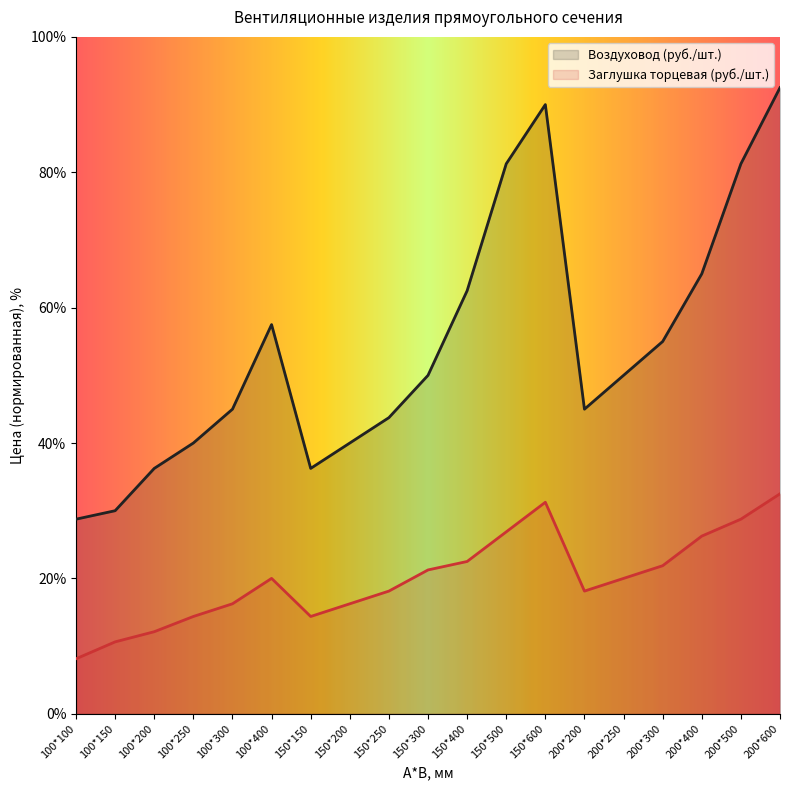

Reading right to left, extract all data points from this chart.

Воздуховод (руб./шт.): 200*600=92.5	200*500=81.2	200*400=65.0	200*300=55.0	200*250=50.0	200*200=45.0	150*600=90.0	150*500=81.2	150*400=62.5	150*300=50.0	150*250=43.8	150*200=40.0	150*150=36.2	100*400=57.5	100*300=45.0	100*250=40.0	100*200=36.2	100*150=30.0	100*100=28.7
Заглушка торцевая (руб./шт.): 200*600=32.5	200*500=28.7	200*400=26.2	200*300=21.9	200*250=20.0	200*200=18.1	150*600=31.2	150*500=26.9	150*400=22.5	150*300=21.2	150*250=18.1	150*200=16.2	150*150=14.4	100*400=20.0	100*300=16.2	100*250=14.4	100*200=12.1	100*150=10.6	100*100=8.1